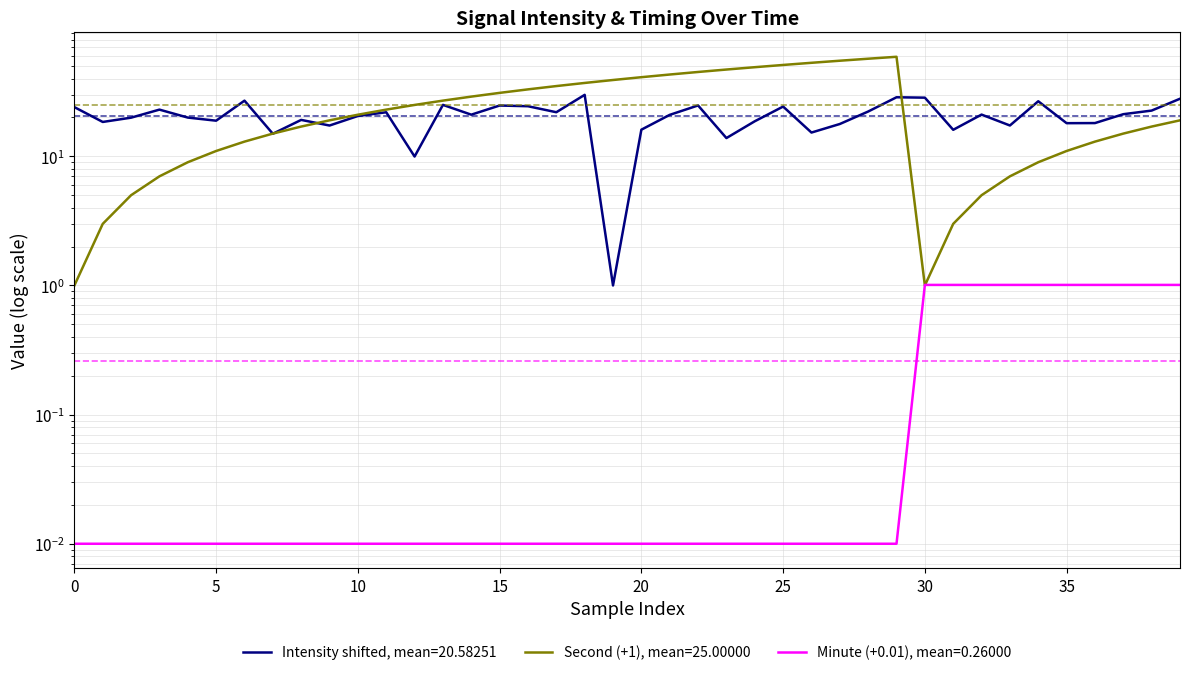

At which label does Mean intensity per minute (dBm) reach its minimum?

19